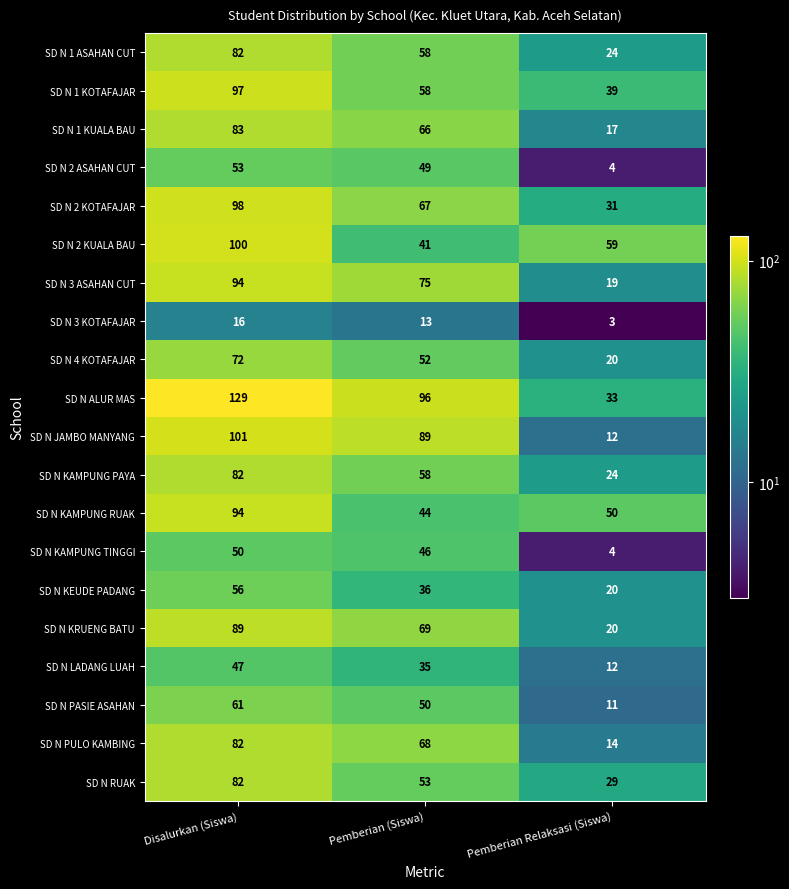

What is the total value across all series at Pemberian (Siswa)?

1123